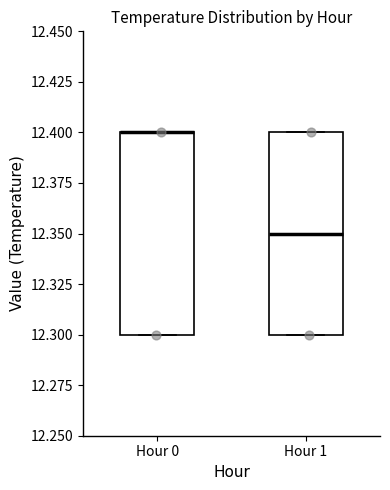

Reading left to right, transcribe this box plot: for each box, give where its median line is, the range the box spans, and where its two whiskers end, as read against the y-axis. The values are not printed on the chart, so give them approximately, as read against the axis.

Hour 0: median 12.40 (drawn on the box's upper edge), box 12.30 to 12.40, whiskers 12.30 to 12.40
Hour 1: median 12.35, box 12.30 to 12.40, whiskers 12.30 to 12.40